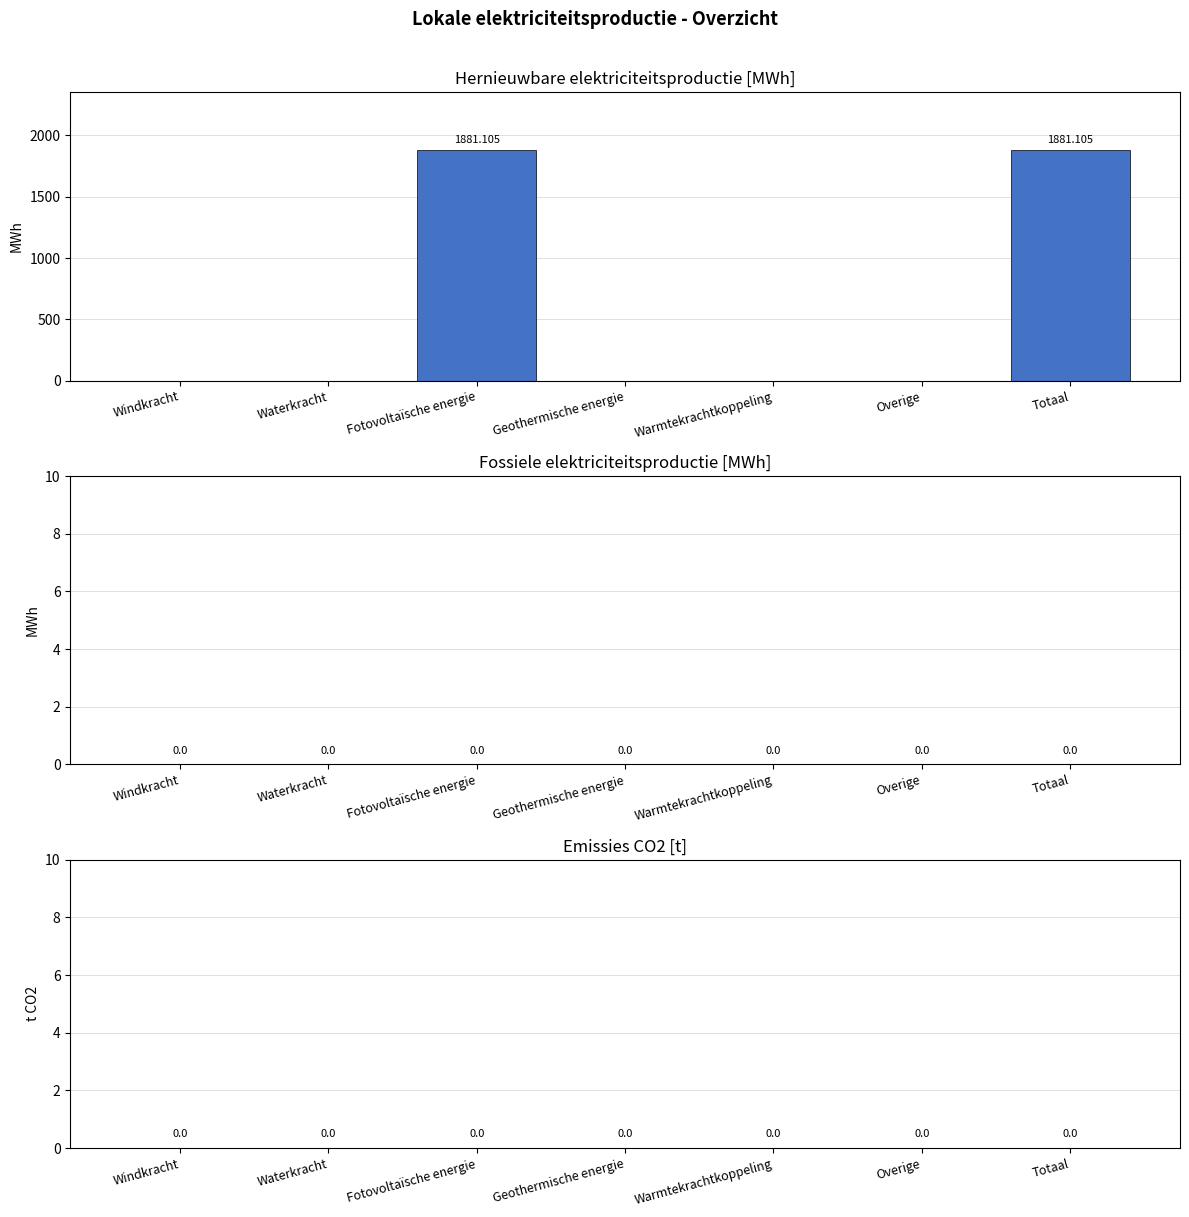

What is the sum of the values at Waterkracht and Fotovoltaïsche energie?

1881.1